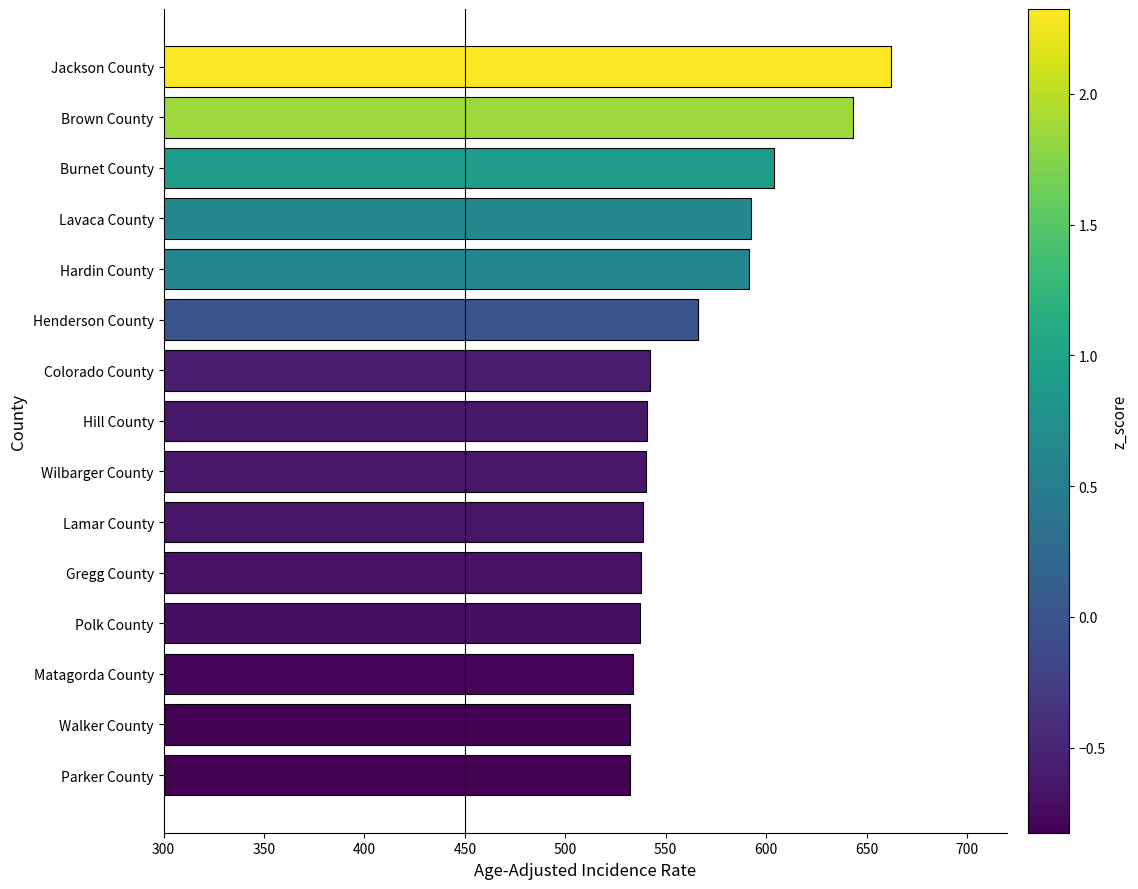

What is the difference between the maximum and second lowest values?

130.0